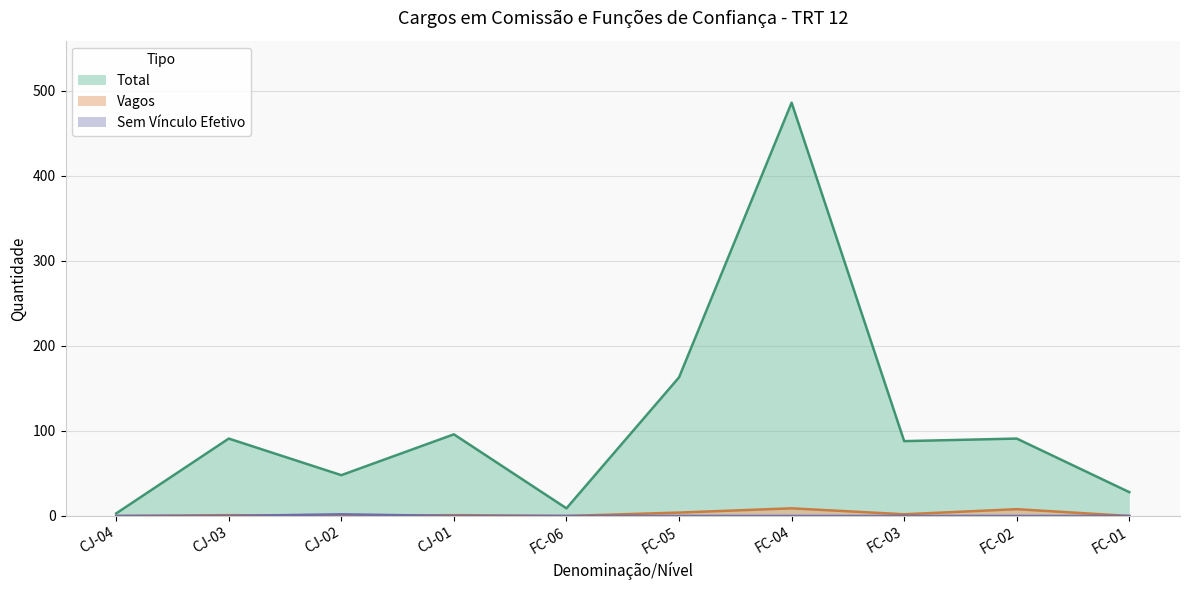

What is the sum of the Total values at FC-02 and FC-03?

179